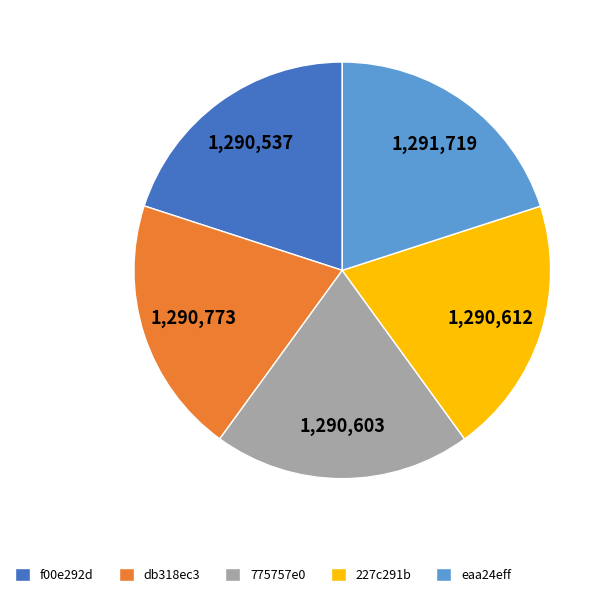

Do db318ec3 and f00e292d together represent more than half of the pie?

No